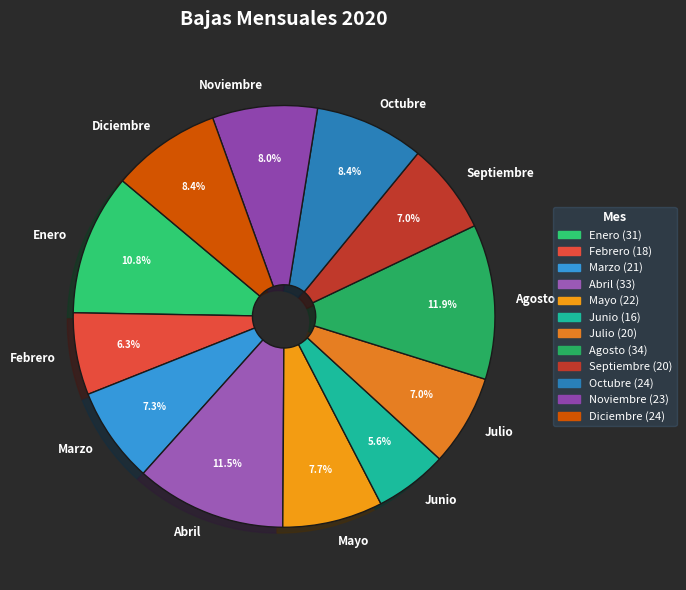

Which has a higher value, Noviembre or Enero?

Enero